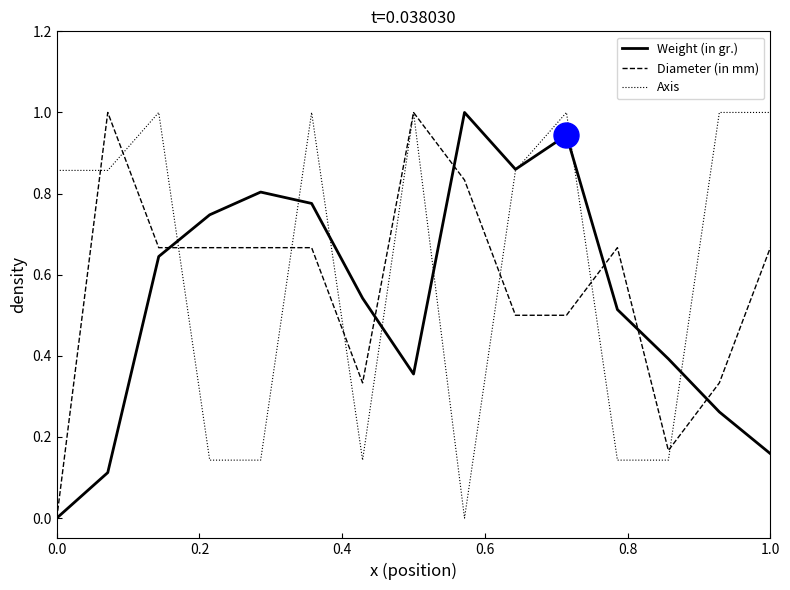

What is the highest value of the Weight (in gr.) series?

1.0